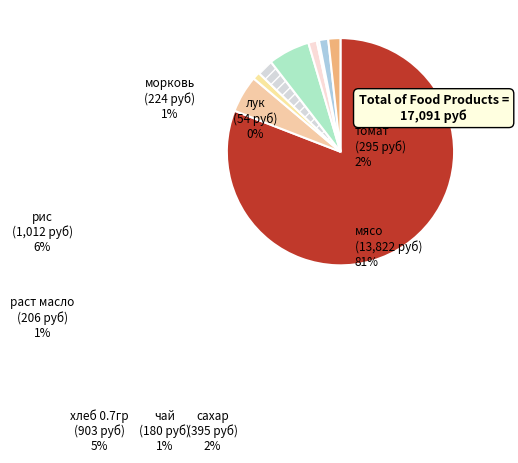

To the nearest percent, what is the difference between the largest and smallest slice percentages?

81%